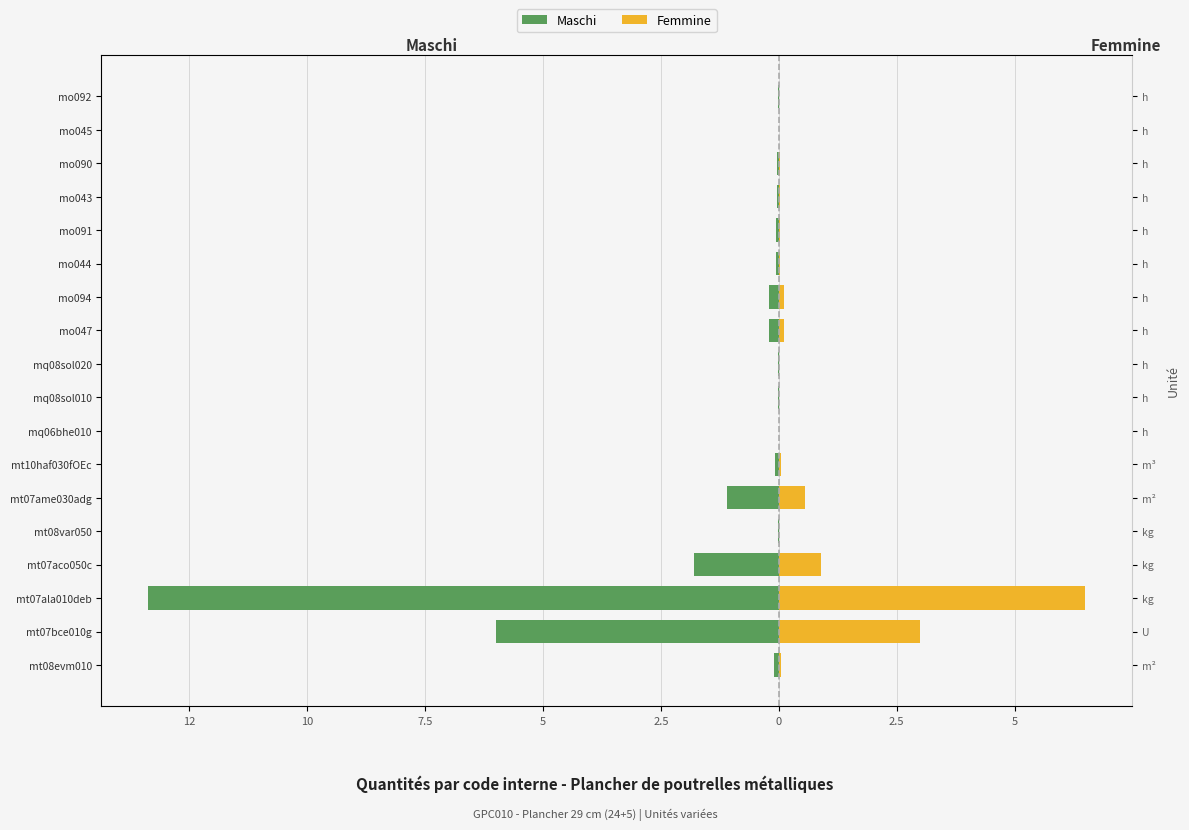

How many groups of bars are there?

18